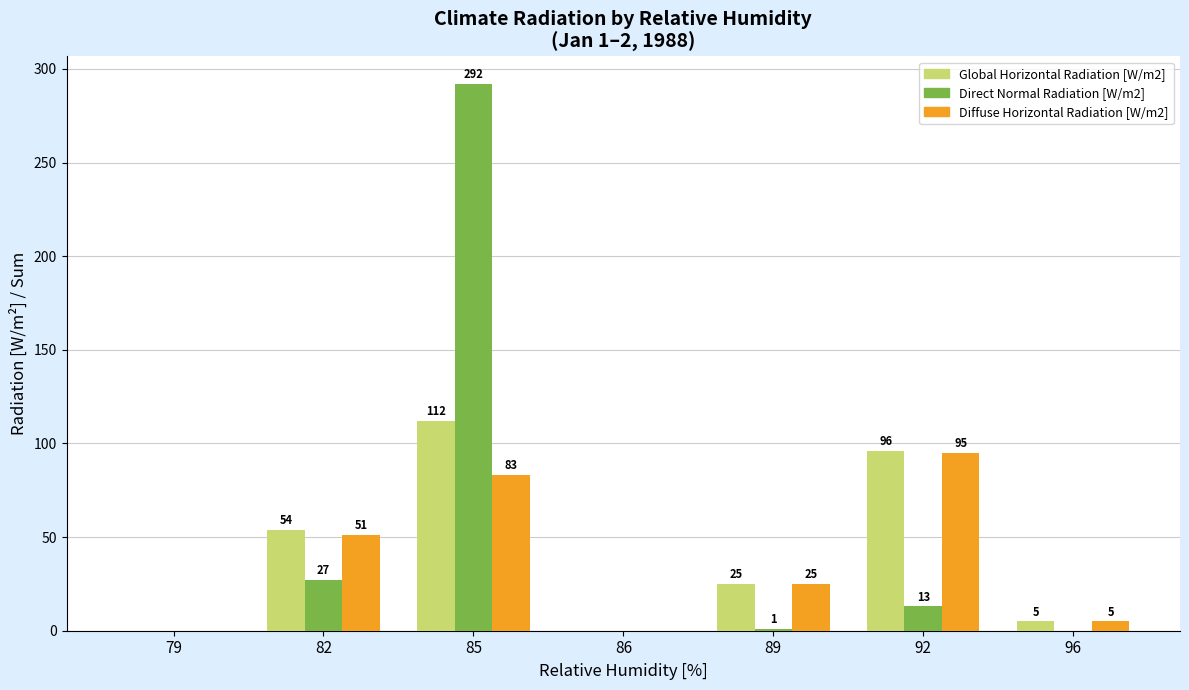

Reading left to right, extract all data points from this chart.

Global Horizontal Radiation [W/m2]: 79=0	82=54	85=112	86=0	89=25	92=96	96=5
Direct Normal Radiation [W/m2]: 79=0	82=27	85=292	86=0	89=1	92=13	96=0
Diffuse Horizontal Radiation [W/m2]: 79=0	82=51	85=83	86=0	89=25	92=95	96=5